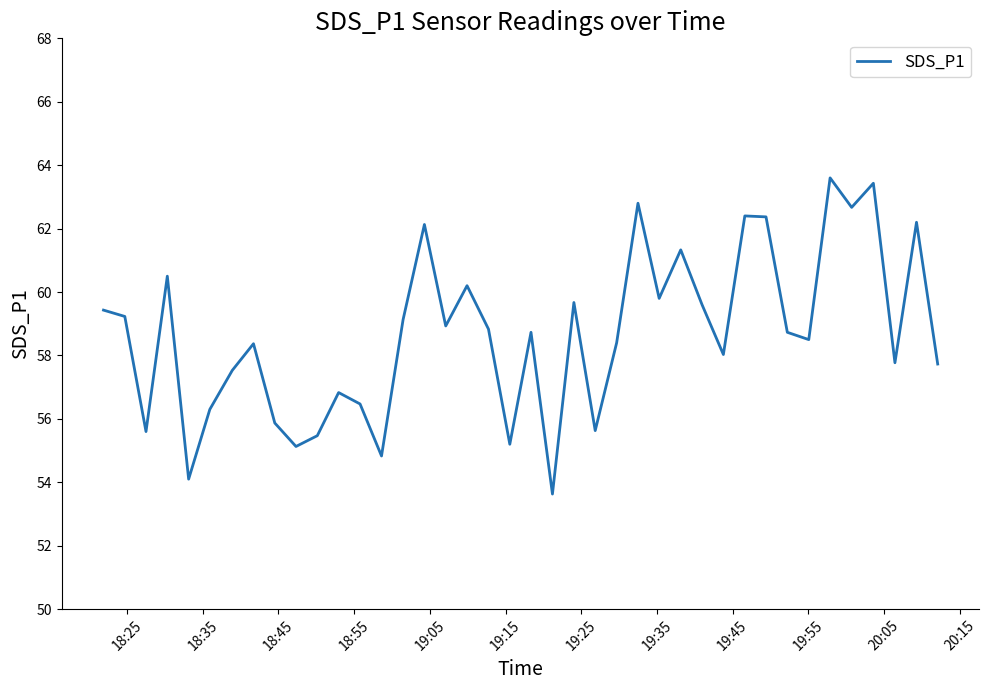

What is the difference between the maximum and minimum values?

10.0